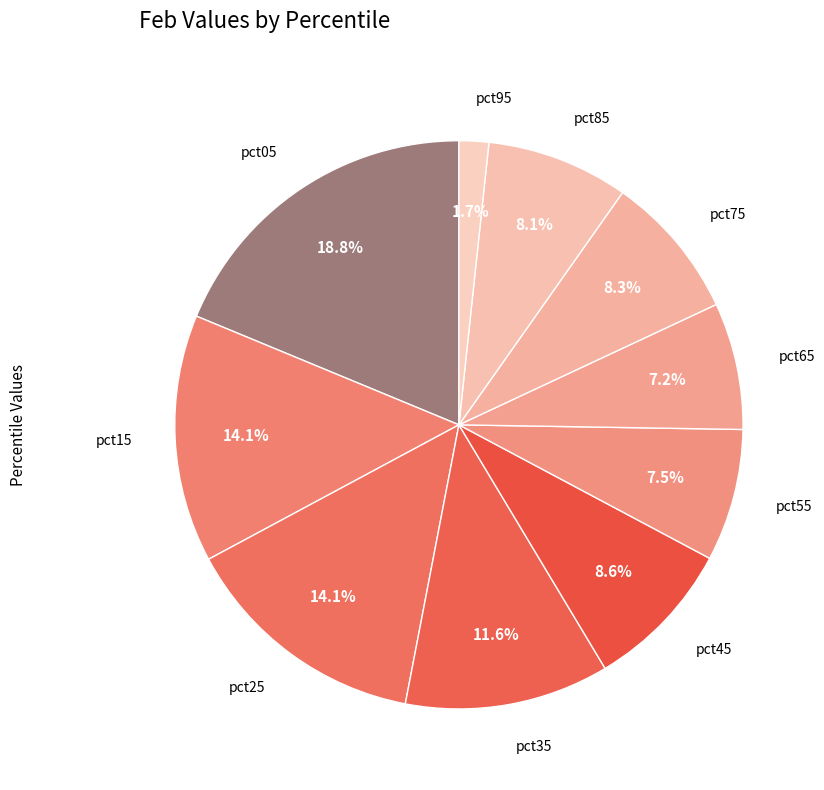

Which category has the biggest portion of the pie?

pct05